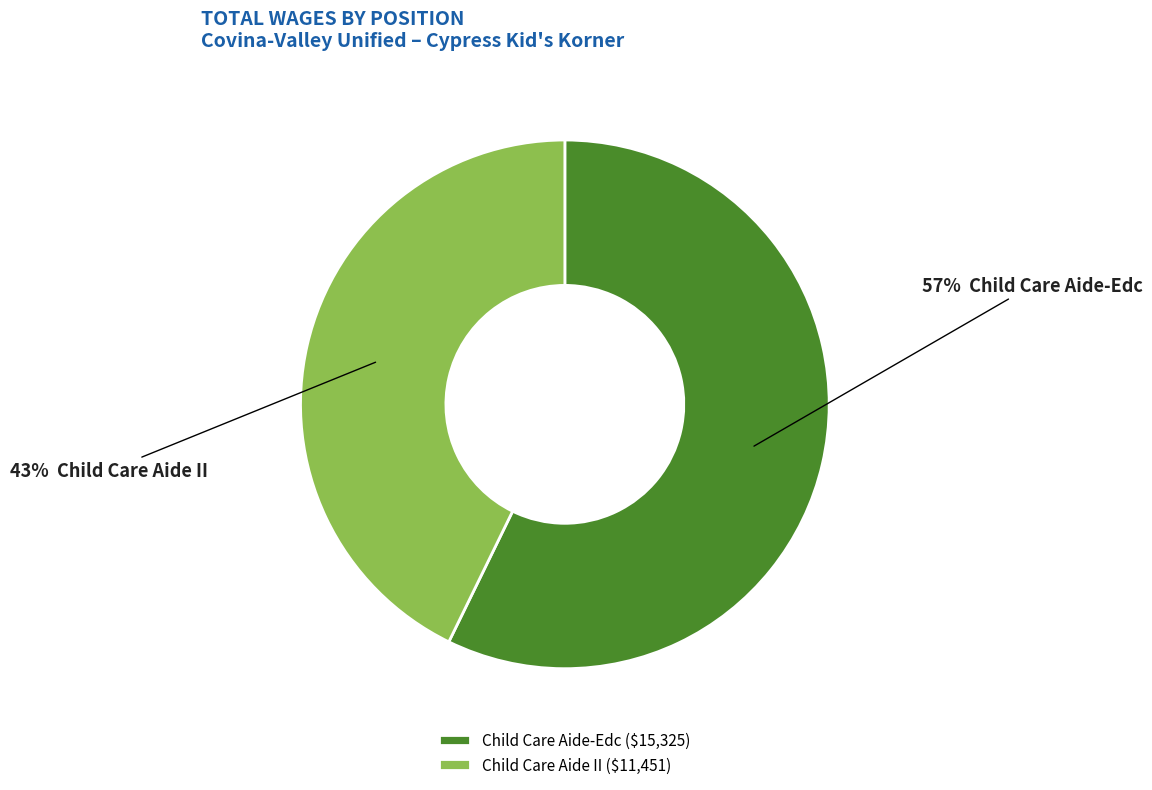

Rank the categories by value from highest to lowest.

Child Care Aide-Edc, Child Care Aide II